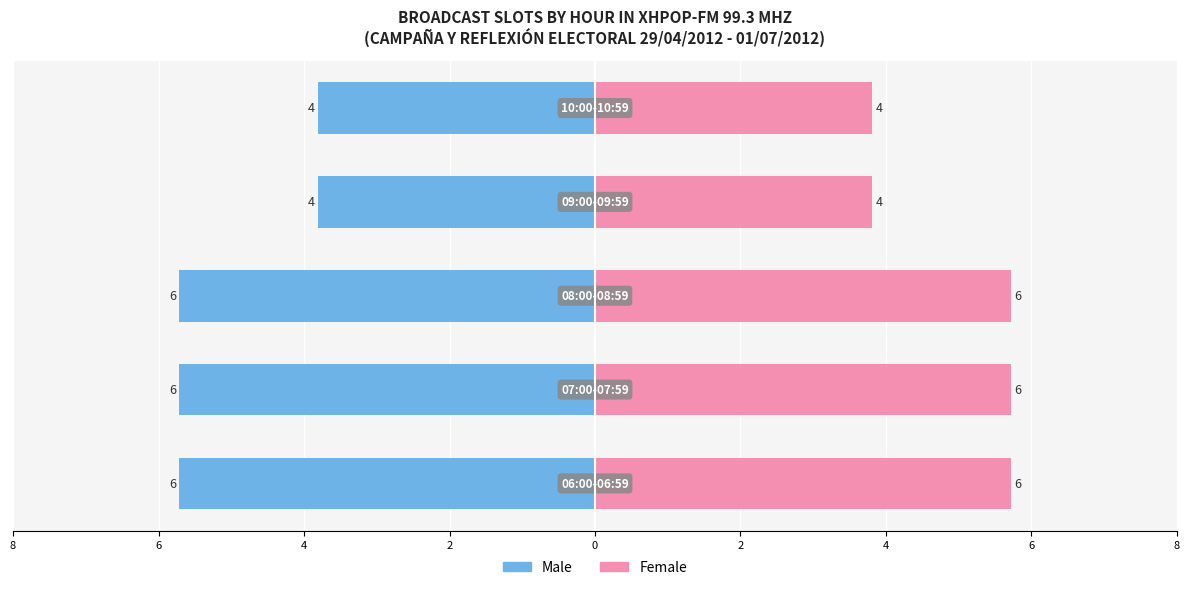

How many bars are there in total?

10